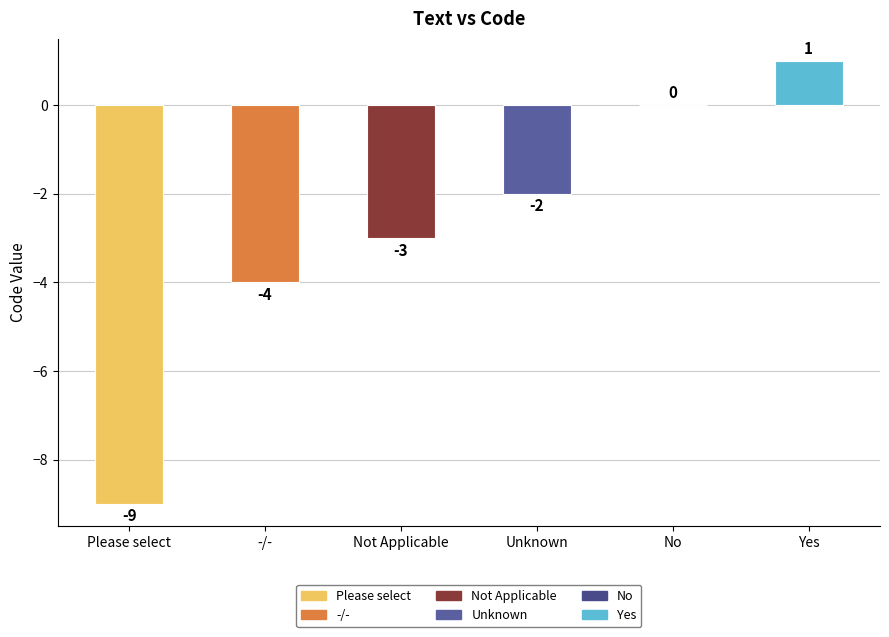

Where does the data first go above -2?

No